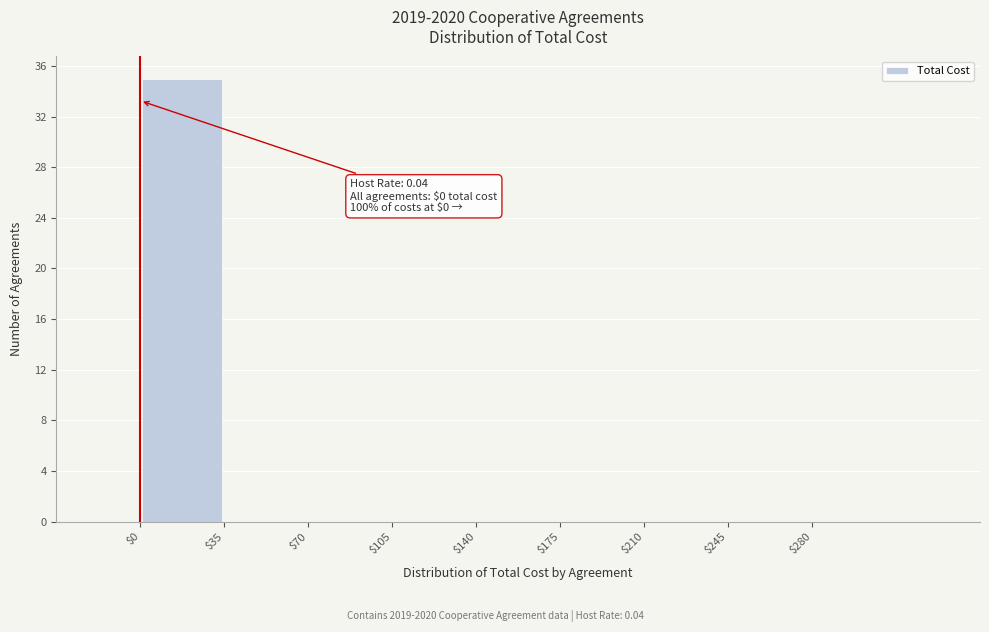

Over which range of the x-axis is the bar tallest?

0 to 35